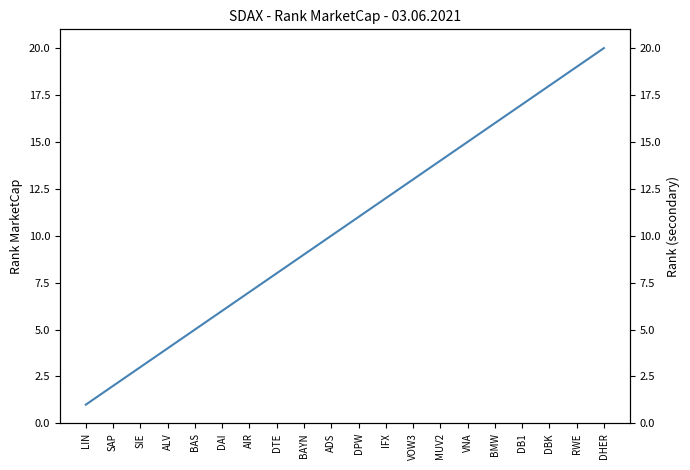

What is the difference between the maximum and second lowest values?

18